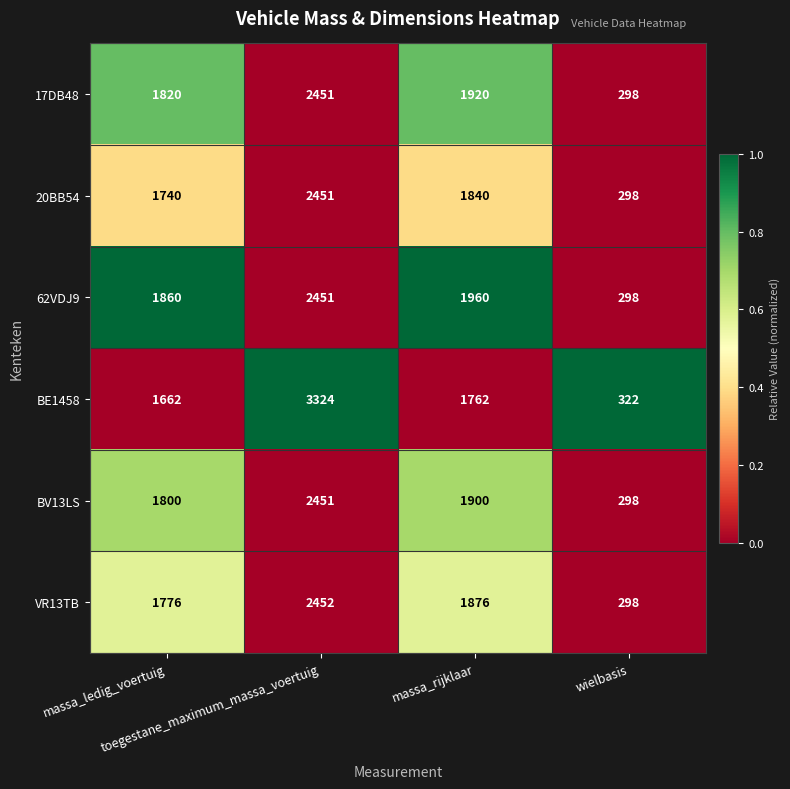

What is the sum of all VR13TB values?

6402